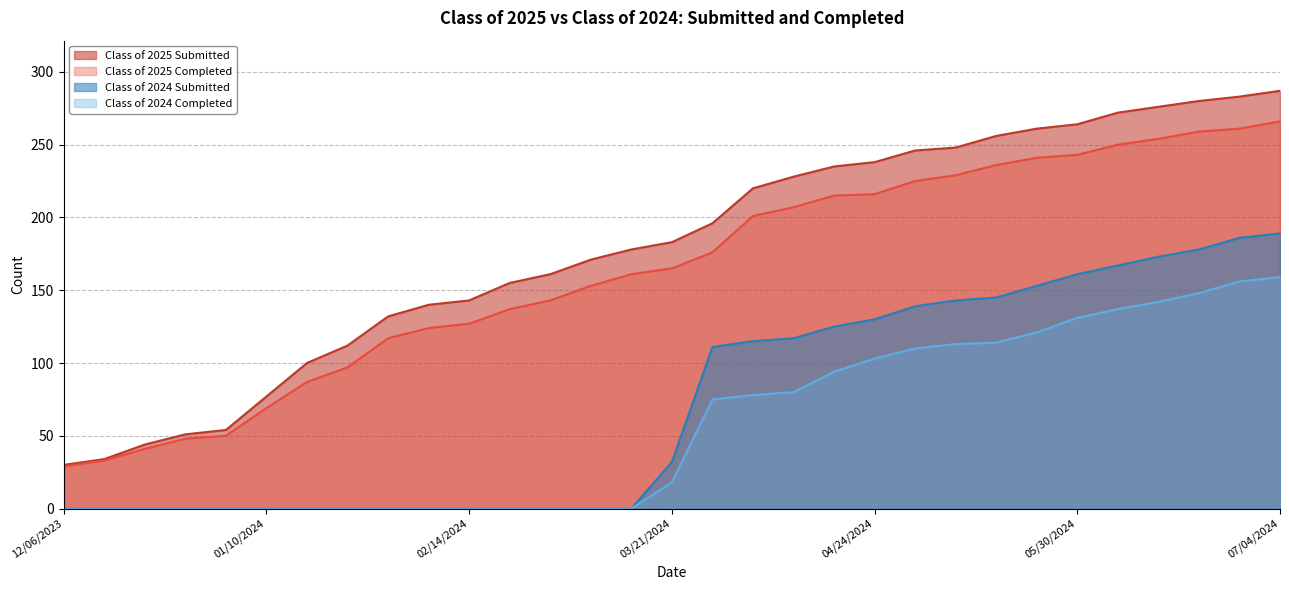

The value of Class of 2024 Submitted at 12/06/2023 is 0. True or false?

True